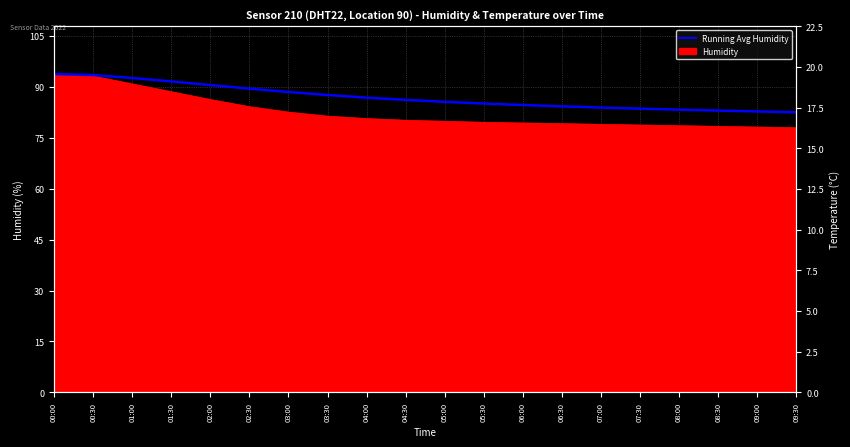

Reading left to right, extract all data points from this chart.

93.7	93.4	92.5	91.5	90.5	89.4	88.4	87.5	86.8	86.1	85.5	85.0	84.6	84.2	83.8	83.5	83.2	82.9	82.7	82.4